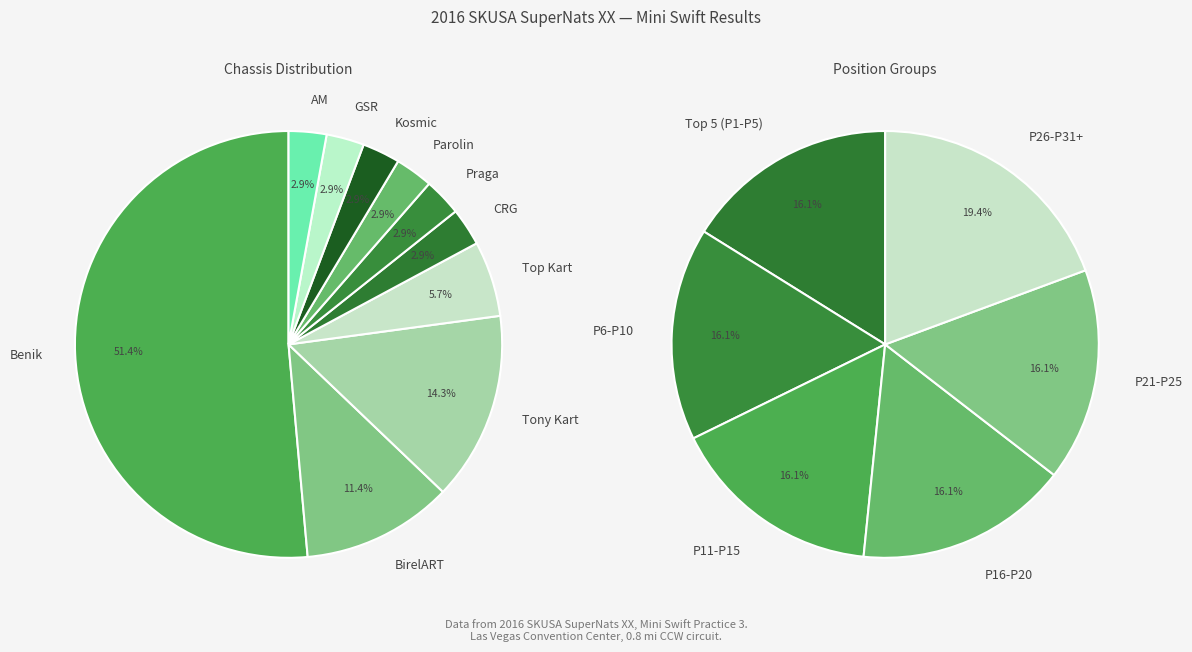

What percentage is the Tony Kart slice, to the nearest percent?

14%